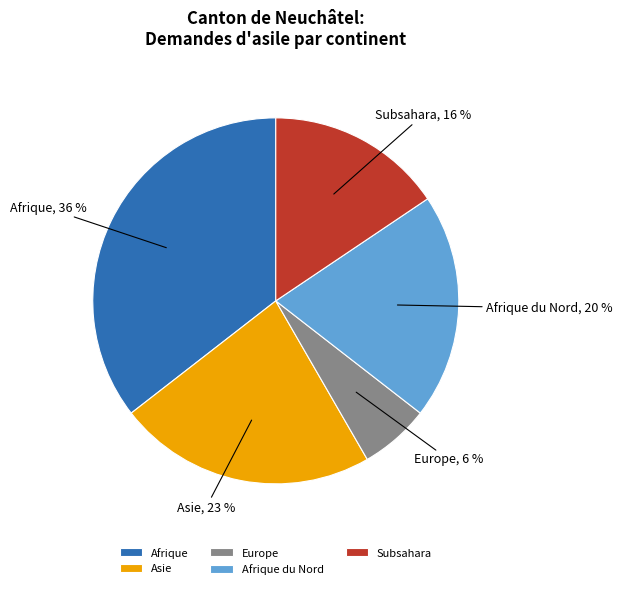

Rank the categories by value from lowest to highest.

Europe, Subsahara, Afrique du Nord, Asie, Afrique